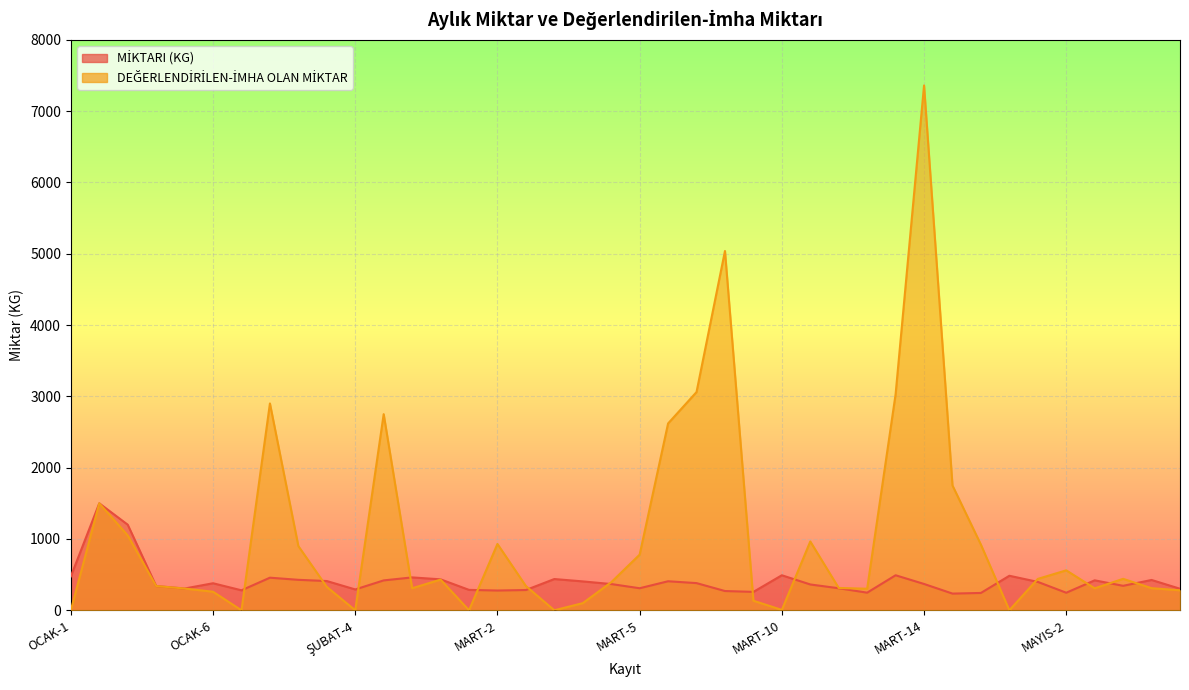

Where is the first local minimum for DEĞERLENDİRİLEN-İMHA OLAN MİKTAR?

OCAK-7